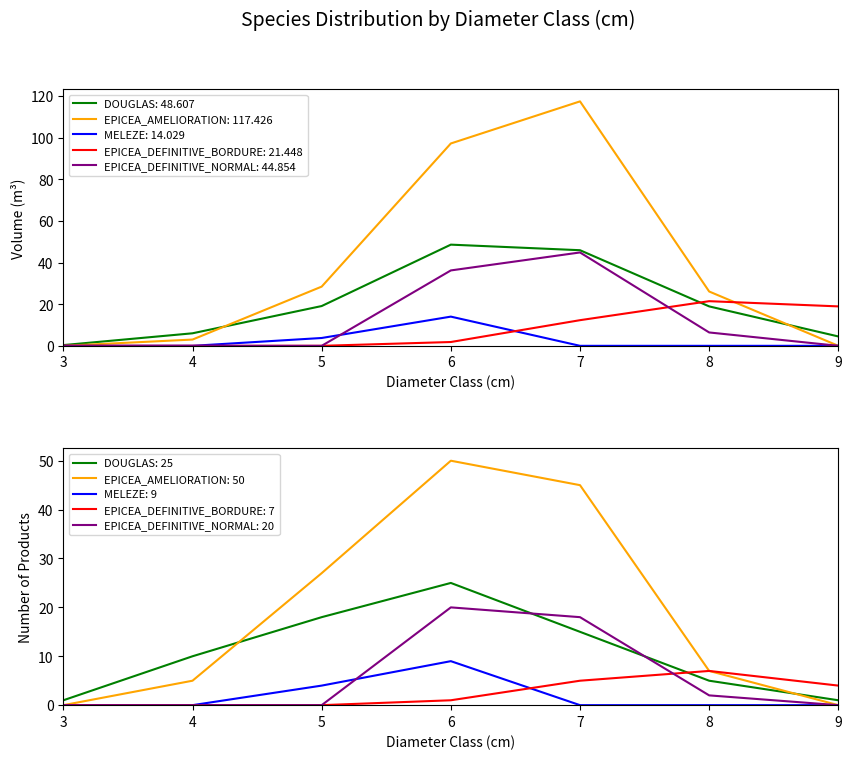

Is the value of MELEZE at 7 greater than the value of EPICEA_DEFINITIVE_BORDURE at 8?

No